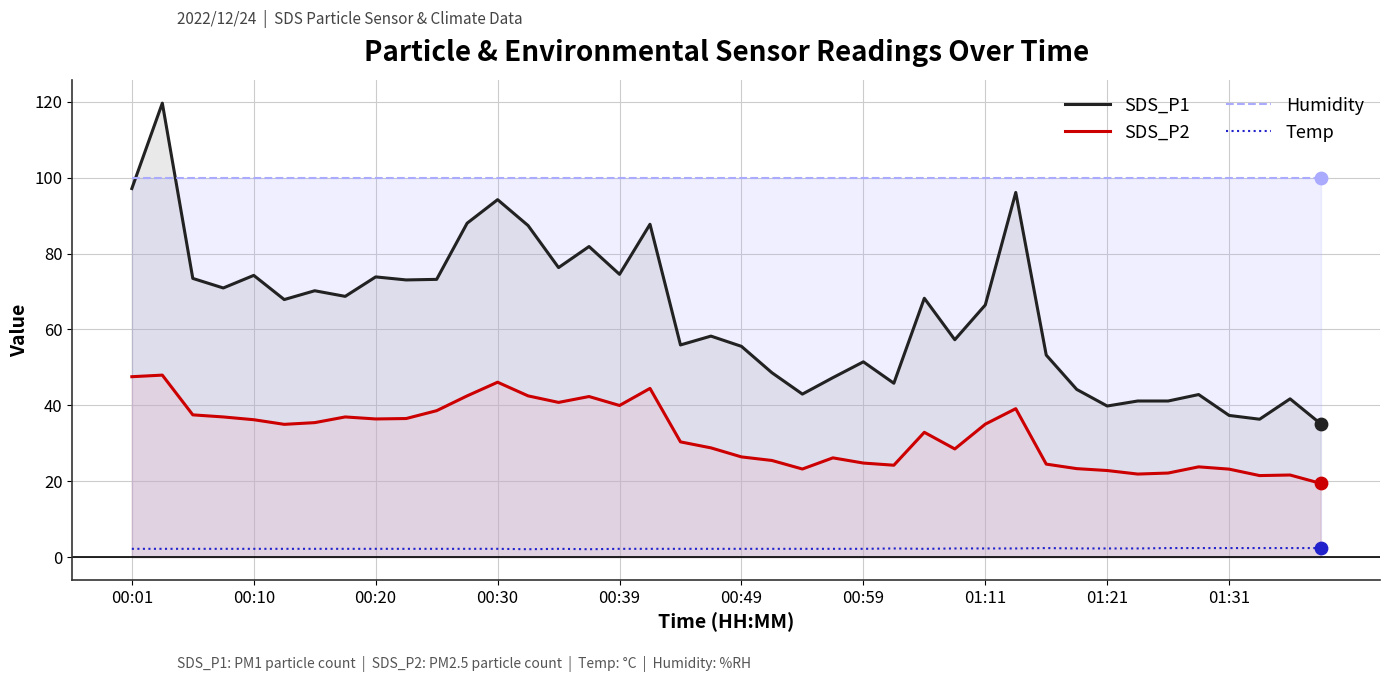

Which series has the largest total across all categories?

Humidity